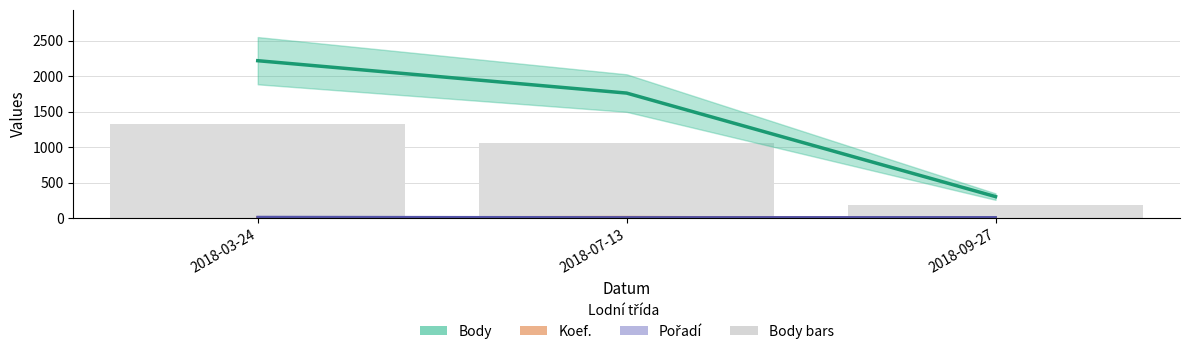

At which category is the sum across all series the highest?

2018-03-24